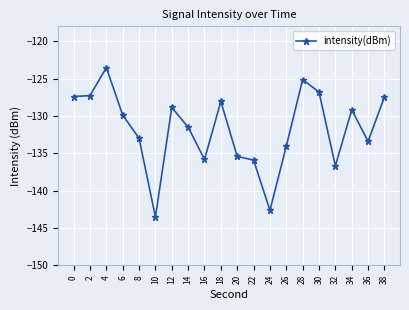

What is the value of the 14th point from the left?

-134.0